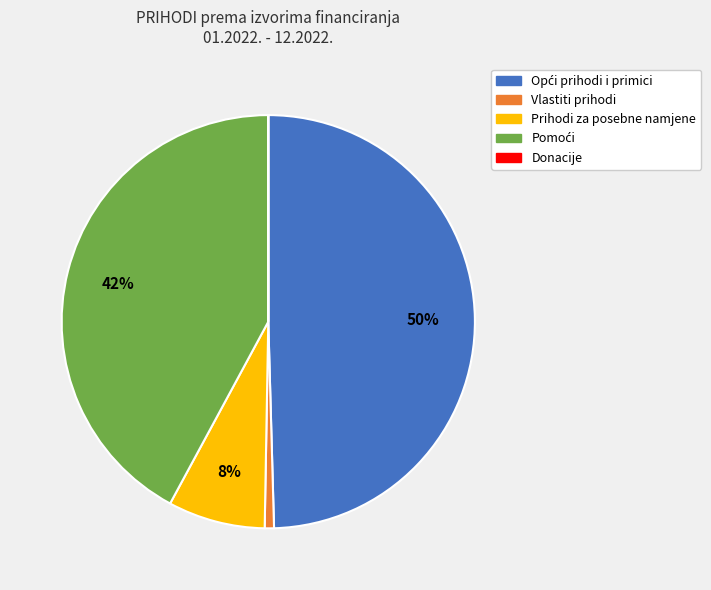

Combined, do Vlastiti prihodi and Prihodi za posebne namjene account for over 50%?

No